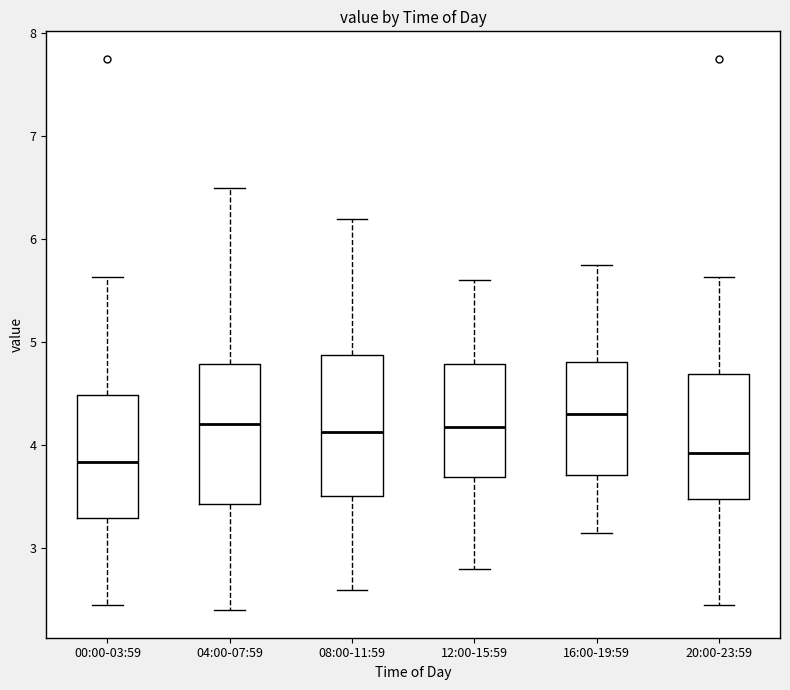

Reading left to right, transcribe this box plot: for each box, give where its median line is, the range the box spans, and where its two whiskers end, as read against the y-axis. The values are not printed on the chart, so give them approximately, as read against the axis.

00:00-03:59: median 3.8, box 3.3 to 4.5, whiskers 2.5 to 5.6
04:00-07:59: median 4.2, box 3.4 to 4.8, whiskers 2.4 to 6.5
08:00-11:59: median 4.1, box 3.5 to 4.9, whiskers 2.6 to 6.2
12:00-15:59: median 4.2, box 3.7 to 4.8, whiskers 2.8 to 5.6
16:00-19:59: median 4.3, box 3.7 to 4.8, whiskers 3.2 to 5.8
20:00-23:59: median 3.9, box 3.5 to 4.7, whiskers 2.5 to 5.6